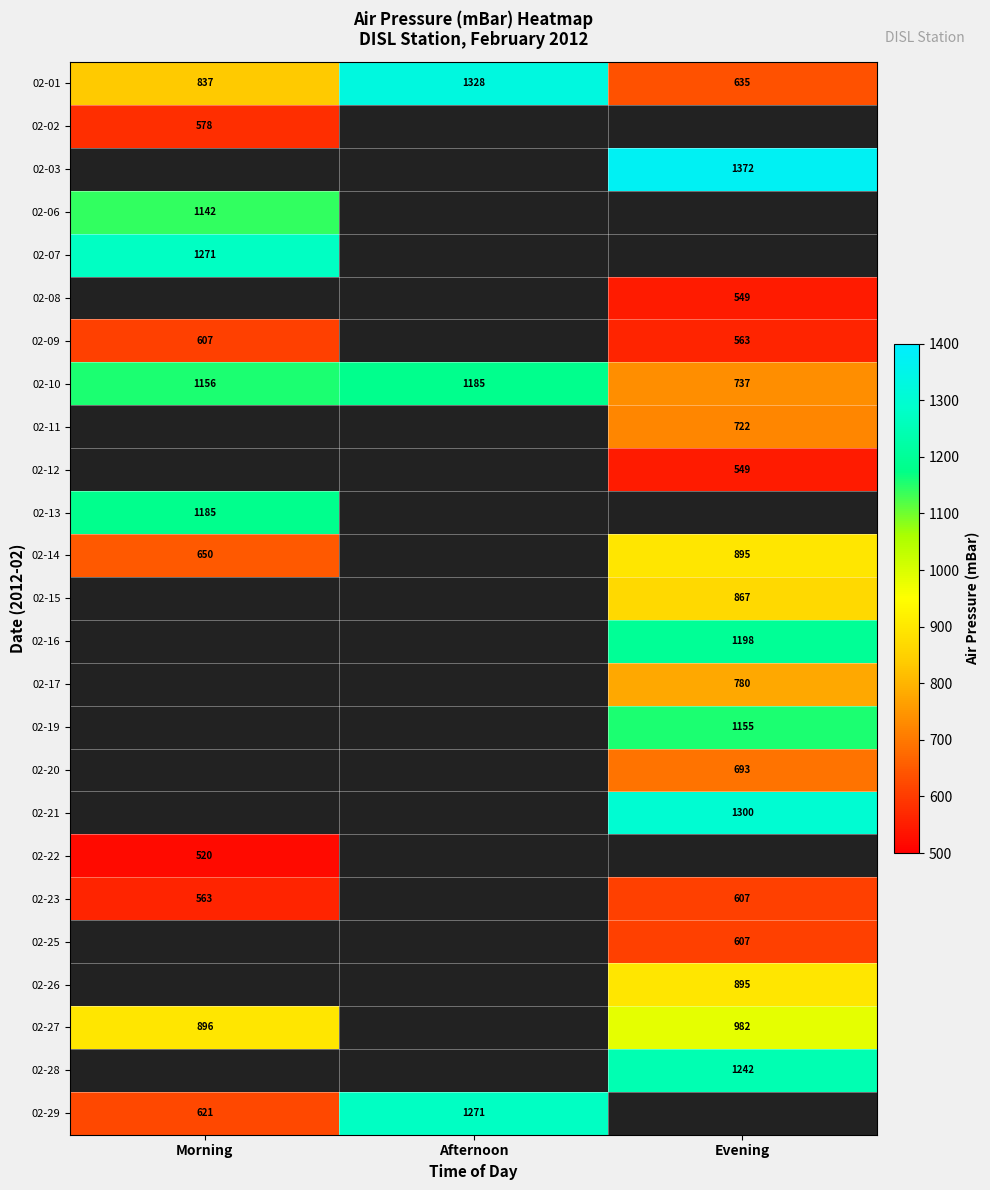

True or false: 02-19 has a value of 1576.5 at Evening.

False